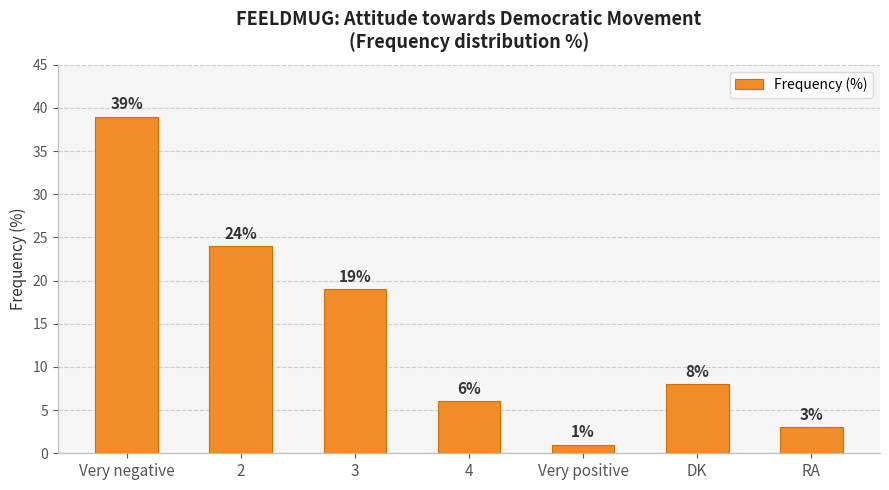

Which category has the lowest value across all series?

Very positive